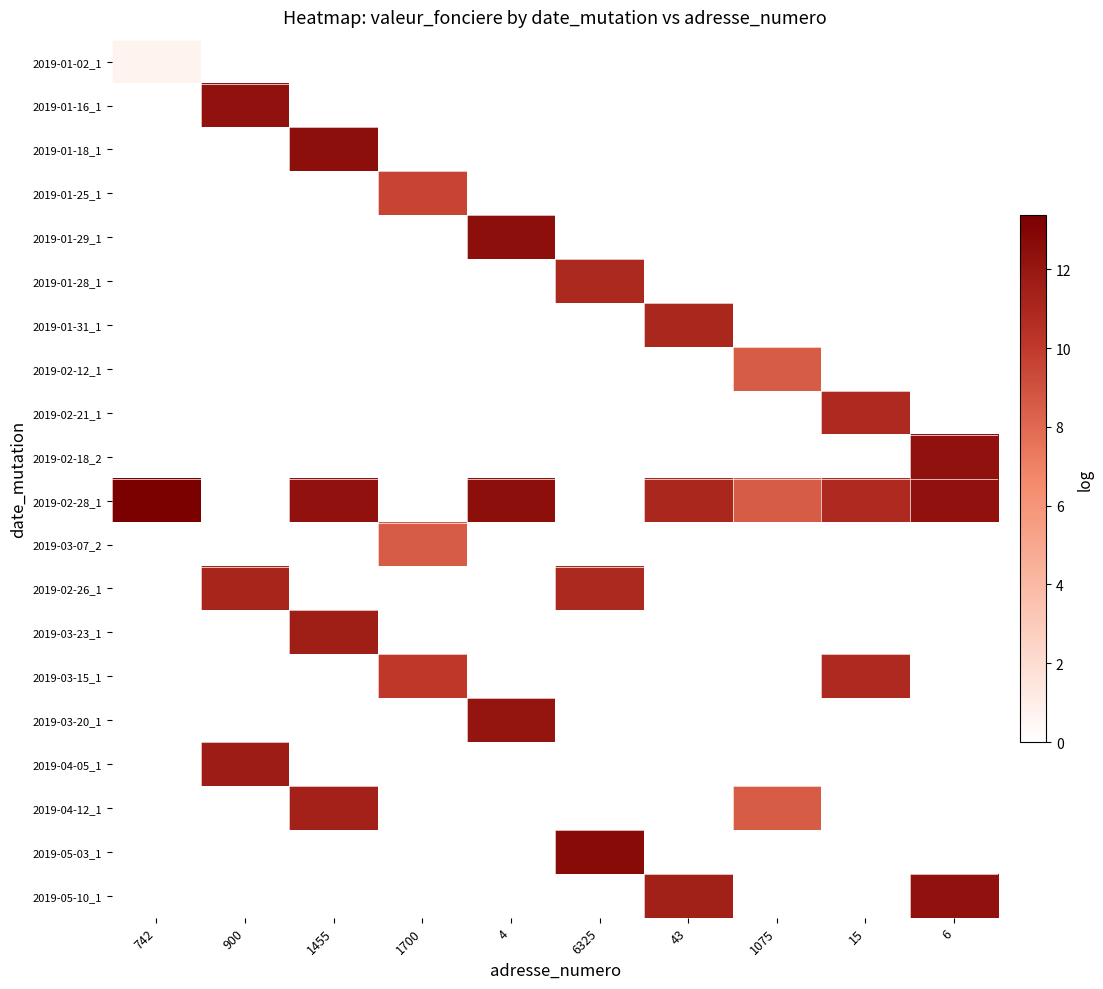

Which series has the widest spread of values?

2019-02-28_1